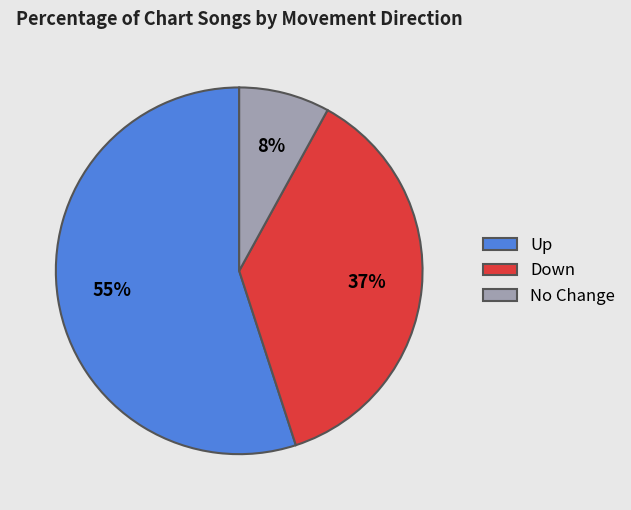

What percentage is the Up slice, to the nearest percent?

55%